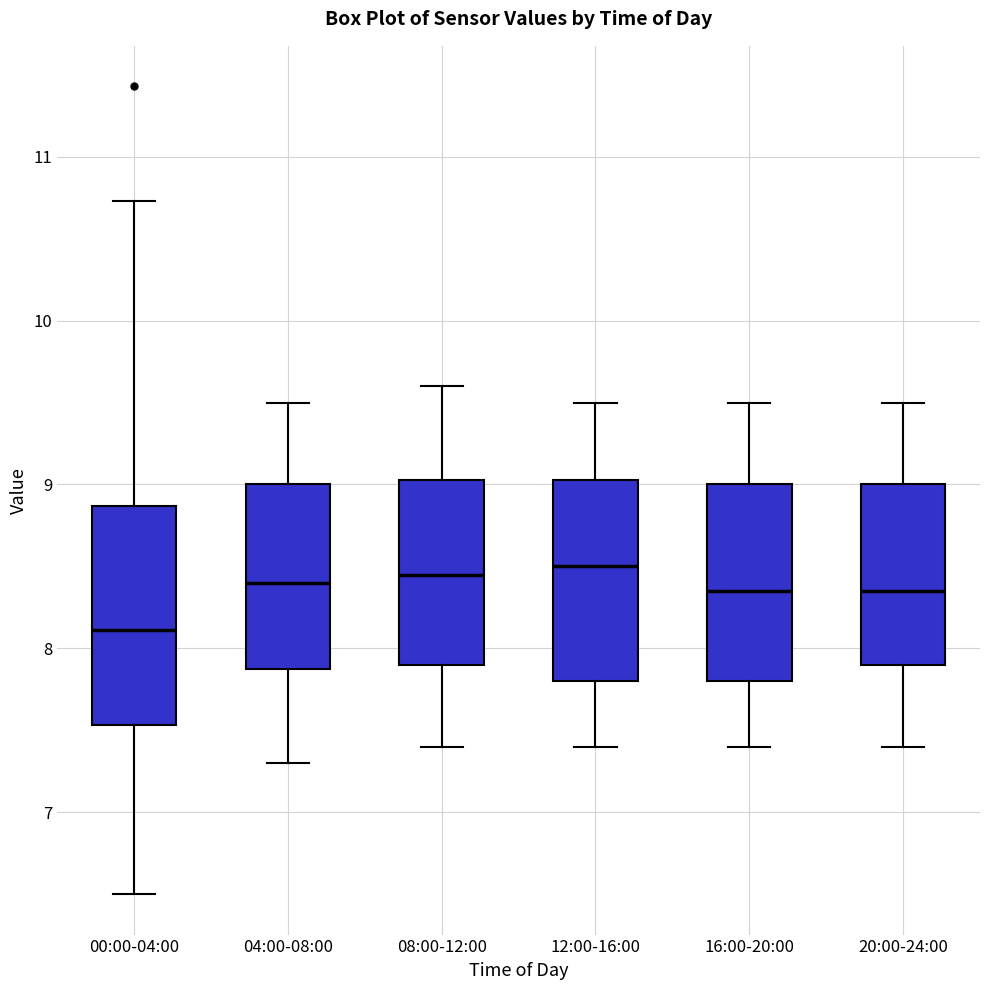

Reading left to right, read every box against the y-axis: the position of its median line, the range the box covers, and the ends of its whiskers. The values are not printed on the chart, so give them approximately, as read against the axis.

00:00-04:00: median 8.1, box 7.5 to 8.9, whiskers 6.5 to 10.7
04:00-08:00: median 8.4, box 7.9 to 9.0, whiskers 7.3 to 9.5
08:00-12:00: median 8.5, box 7.9 to 9.0, whiskers 7.4 to 9.6
12:00-16:00: median 8.5, box 7.8 to 9.0, whiskers 7.4 to 9.5
16:00-20:00: median 8.4, box 7.8 to 9.0, whiskers 7.4 to 9.5
20:00-24:00: median 8.4, box 7.9 to 9.0, whiskers 7.4 to 9.5